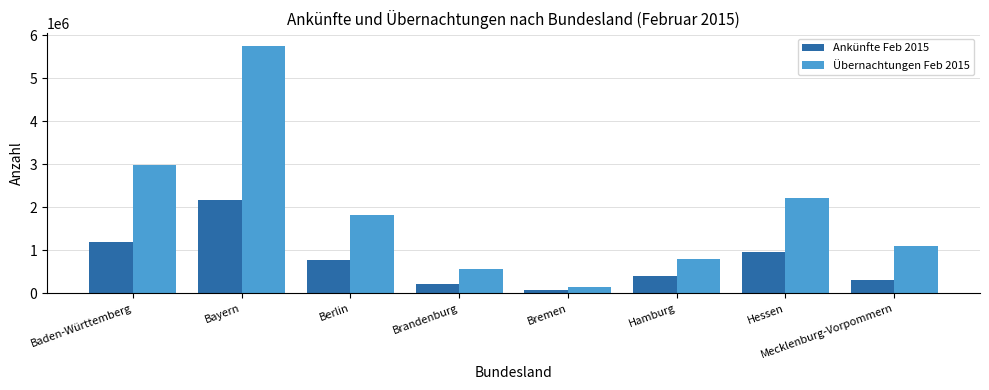

Rank the series by their average value, from highest to lowest.

Übernachtungen Feb 2015, Ankünfte Feb 2015